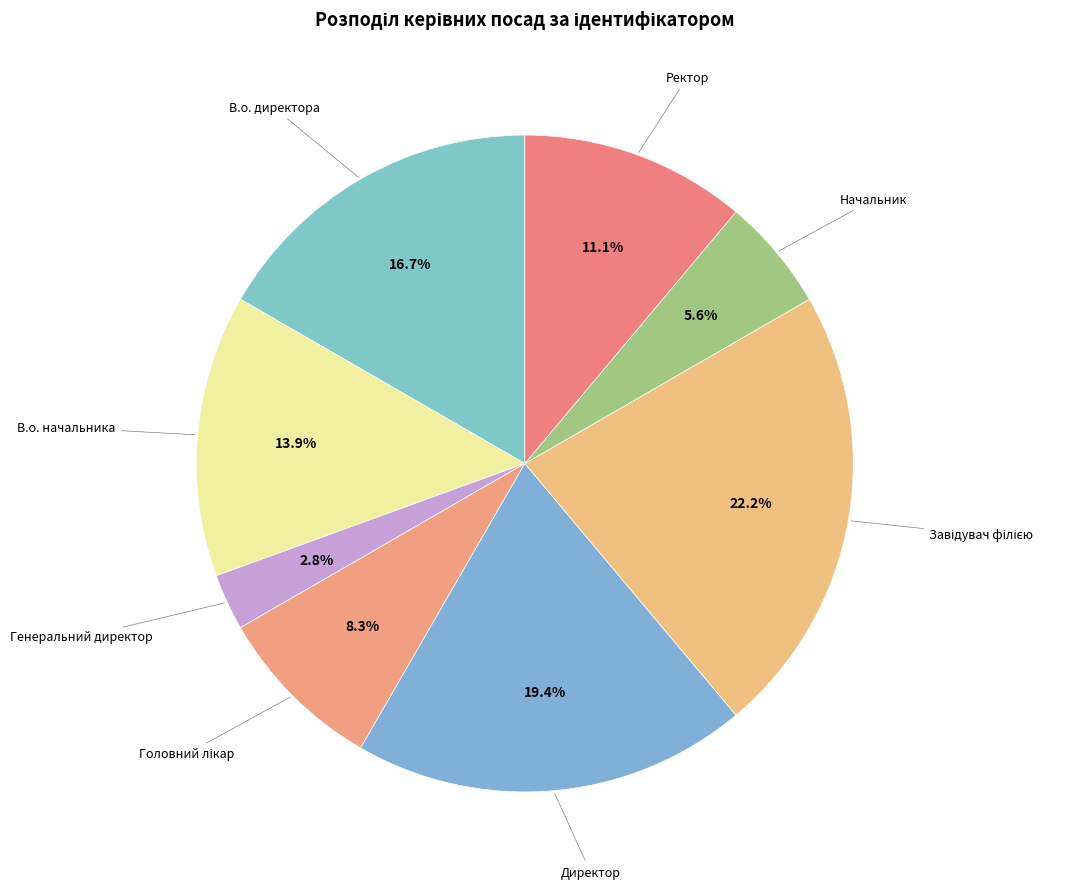

How many segments does this pie chart have?

8